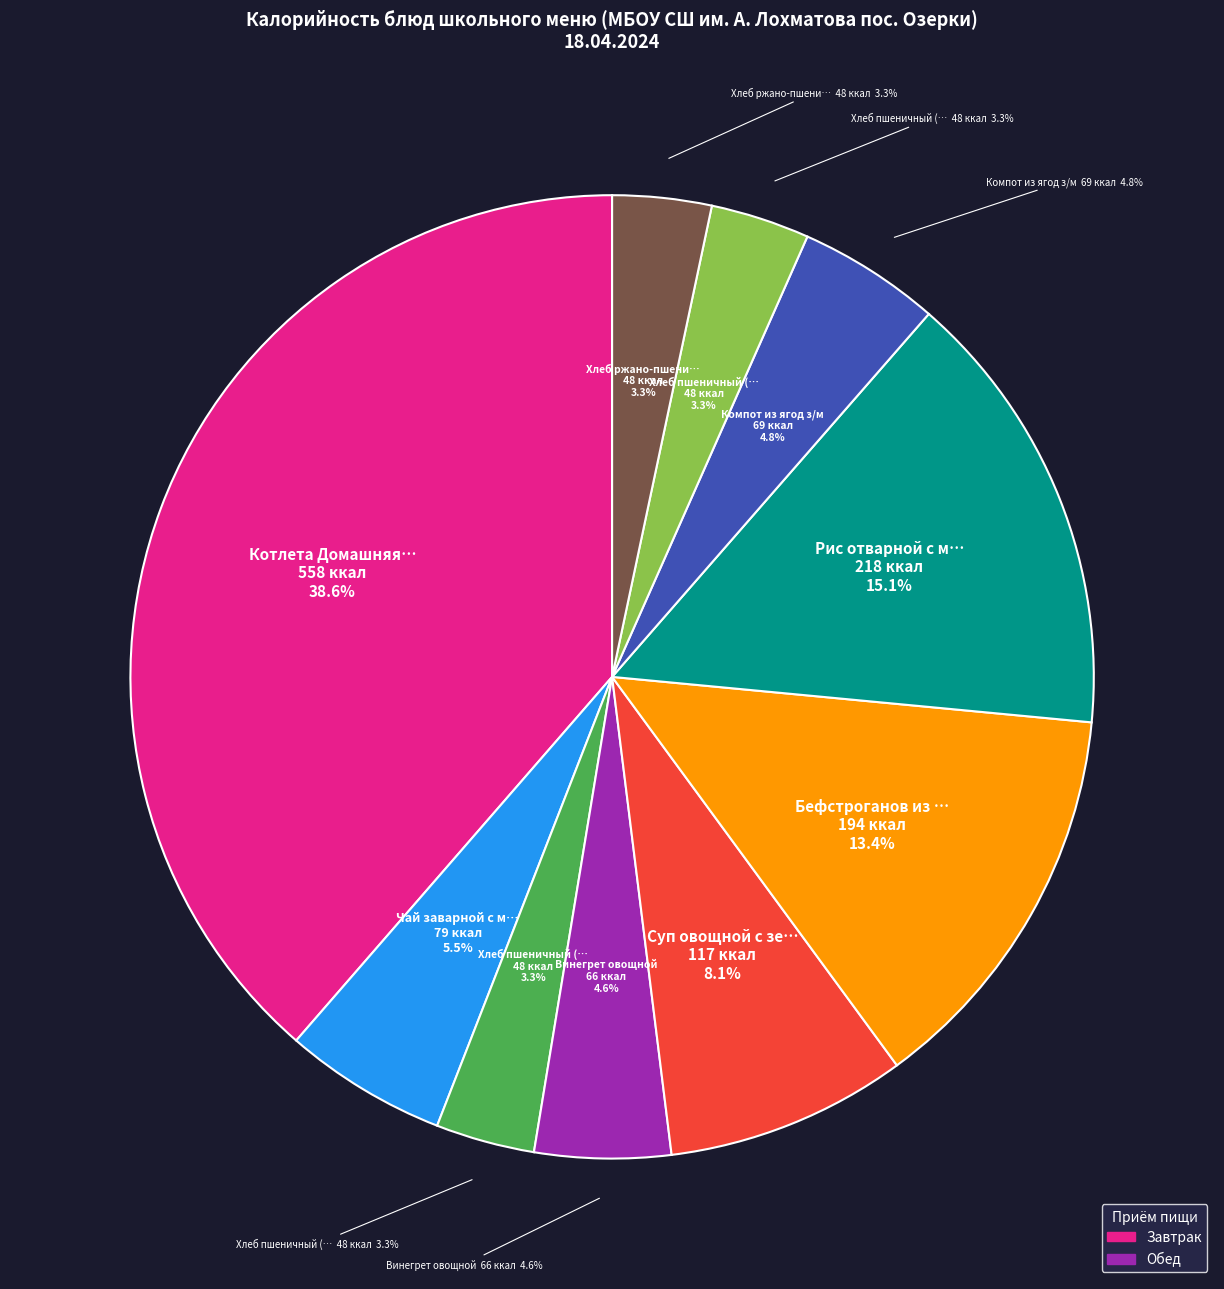

To the nearest percent, what is the difference between the largest and smallest slice percentages?

35%